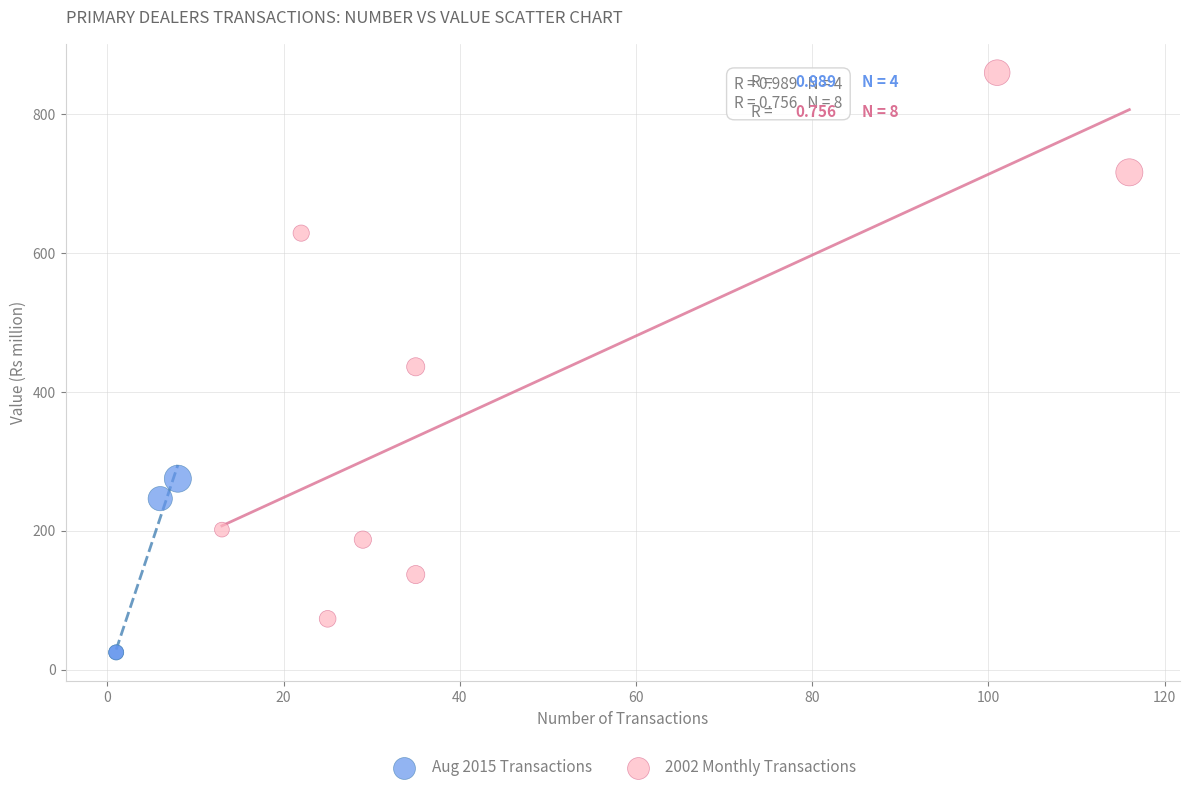

What are all the series names shown in the legend?

Aug 2015 Transactions, 2002 Monthly Transactions